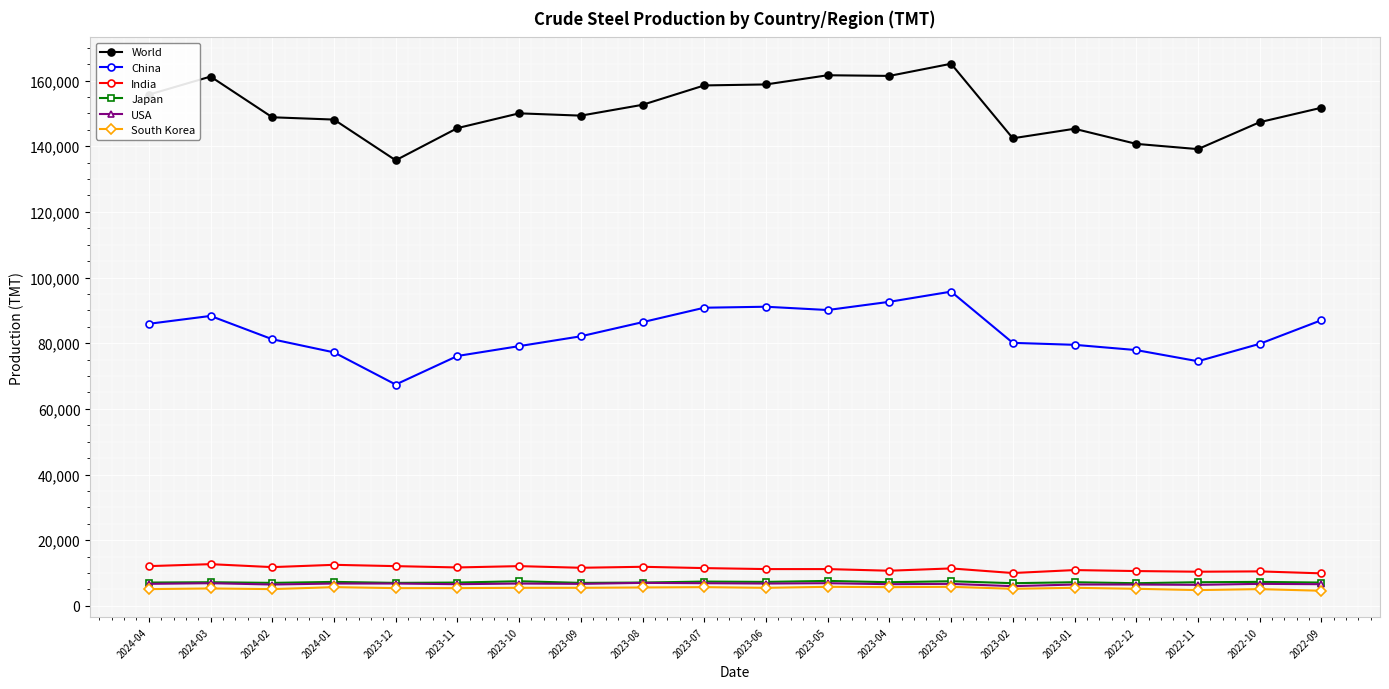

What is the label of the 6th point from the right?

2023-02